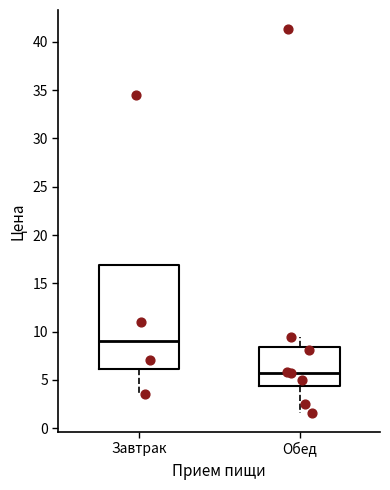

Which box's median line is the highest?

Завтрак